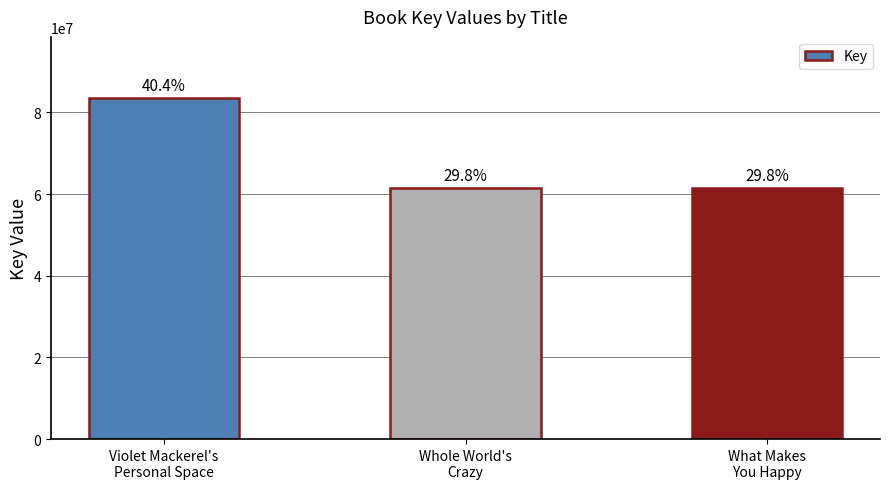

List the labels in order of value, largest first.

Violet Mackerel's
Personal Space, What Makes
You Happy, Whole World's
Crazy